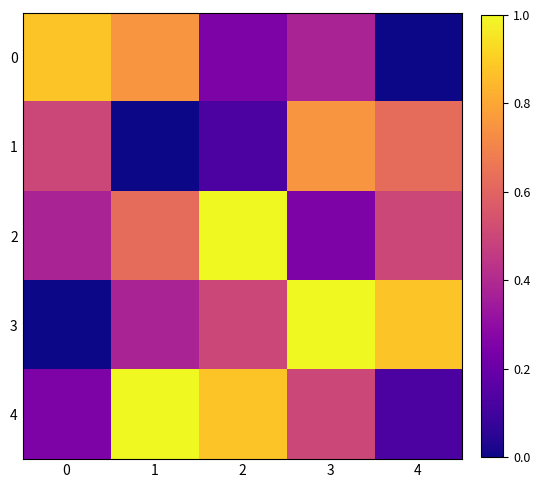

Reading left to right, transcribe all the data shown in this chart.

0: 0=0.9	1=0.8	2=0.2	3=0.4	4=0.0
1: 0=0.5	1=0.0	2=0.1	3=0.8	4=0.6
2: 0=0.4	1=0.6	2=1.0	3=0.2	4=0.5
3: 0=0.0	1=0.4	2=0.5	3=1.0	4=0.9
4: 0=0.2	1=1.0	2=0.9	3=0.5	4=0.1